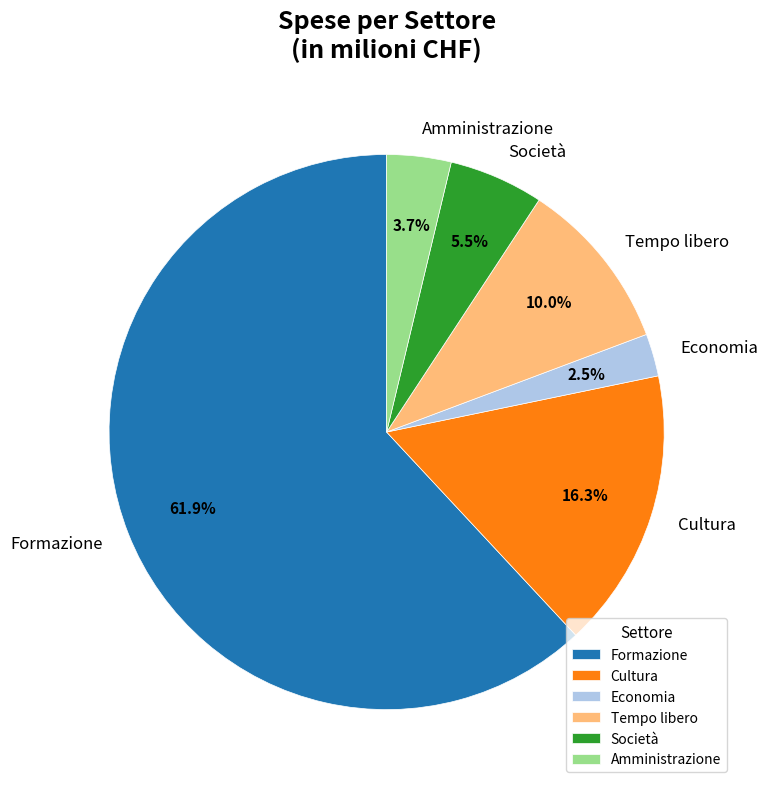

Combined, what portion of the pie is Cultura and Società?

21.8%